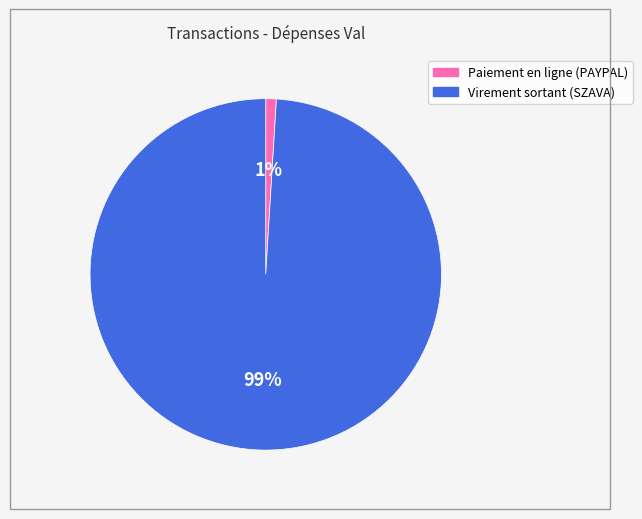

To the nearest percent, what is the difference between the largest and smallest slice percentages?

98%